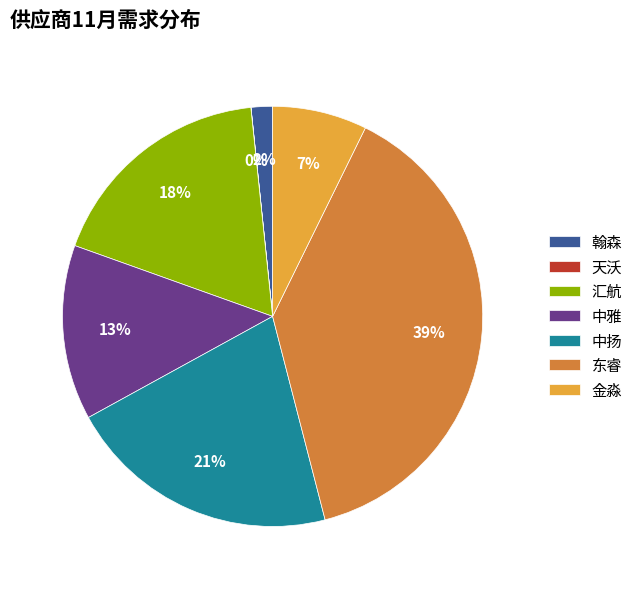

Is the sum of 汇航 and 翰森 greater than half?

No